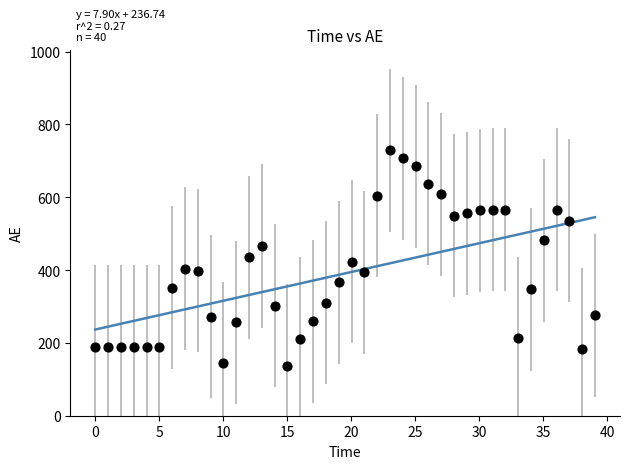

What is the range of Y values (max minus min)?

592.2